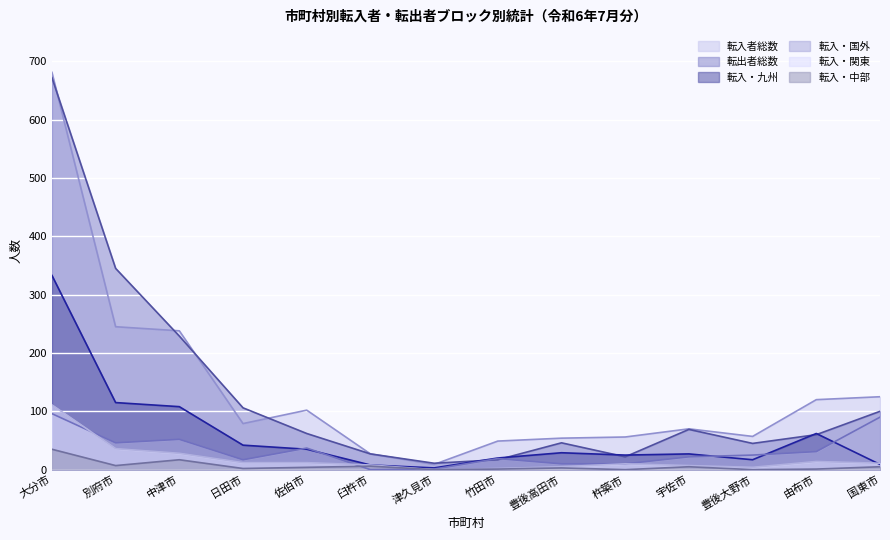

How many data points in 転入・国外 are above 25?

6